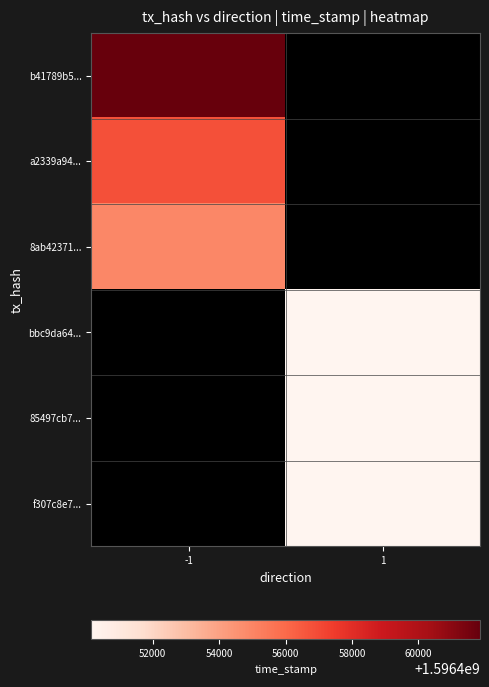

Rank the series by their maximum value, from highest to lowest.

b41789b5..., a2339a94..., 8ab42371..., bbc9da64..., 85497cb7..., f307c8e7...